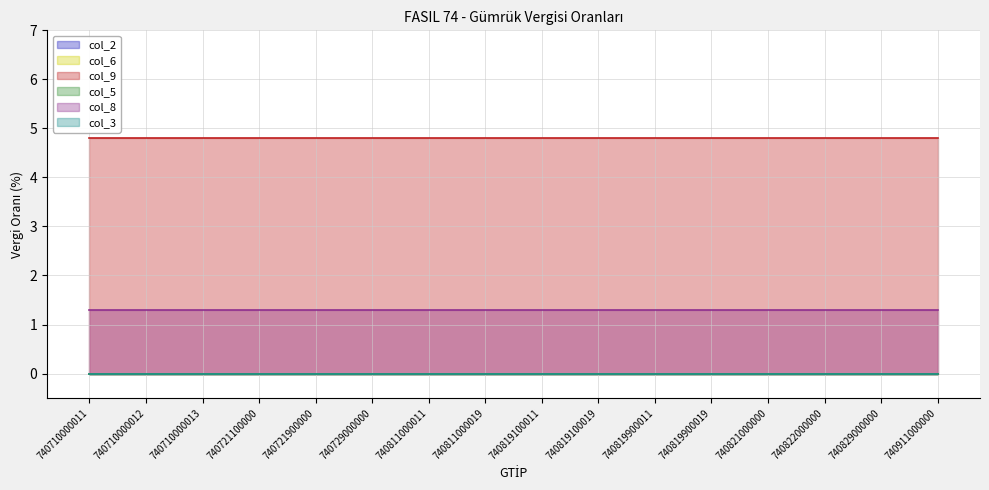

How many distinct data groups are displayed?

6